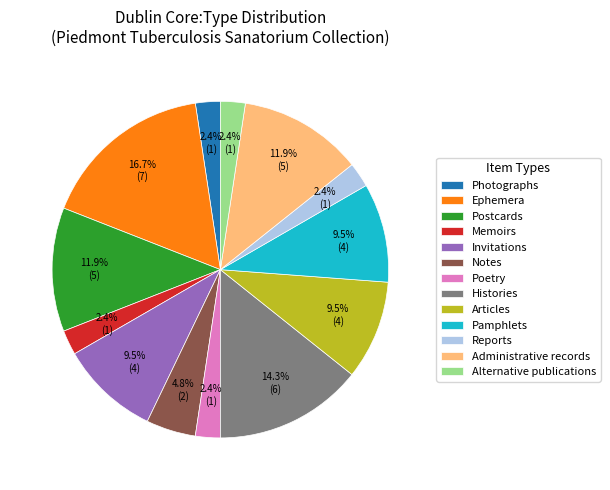

To the nearest percent, what is the difference between the largest and smallest slice percentages?

14%